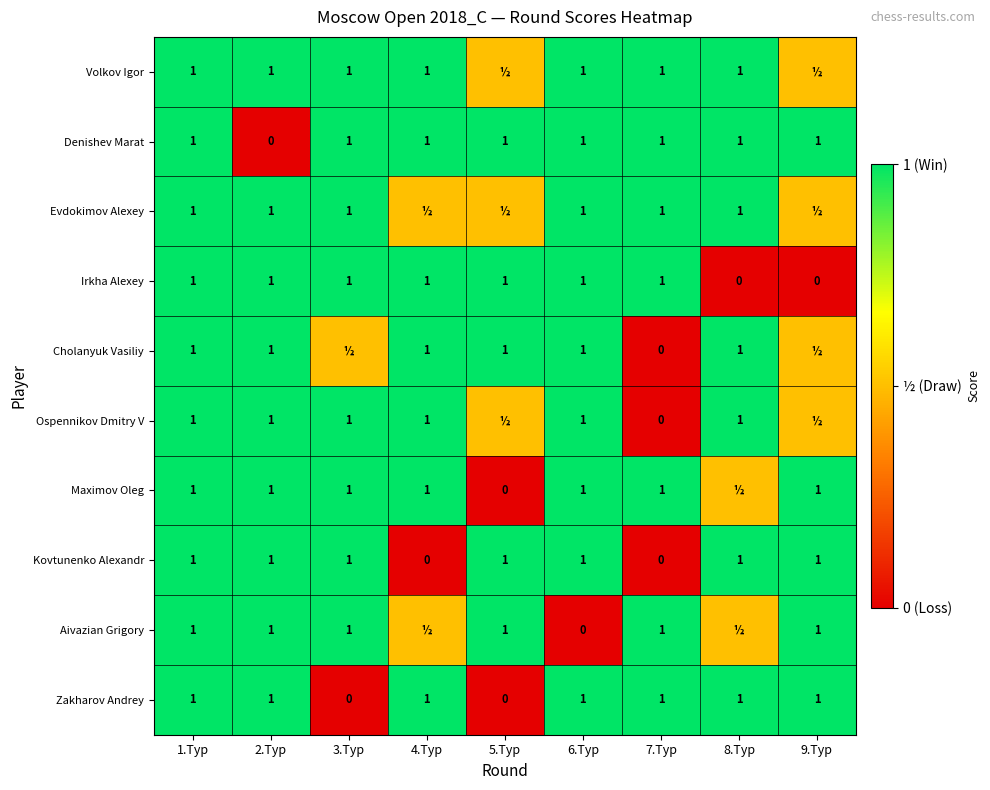

What is the total value across all series at 7.Тур?

7.0